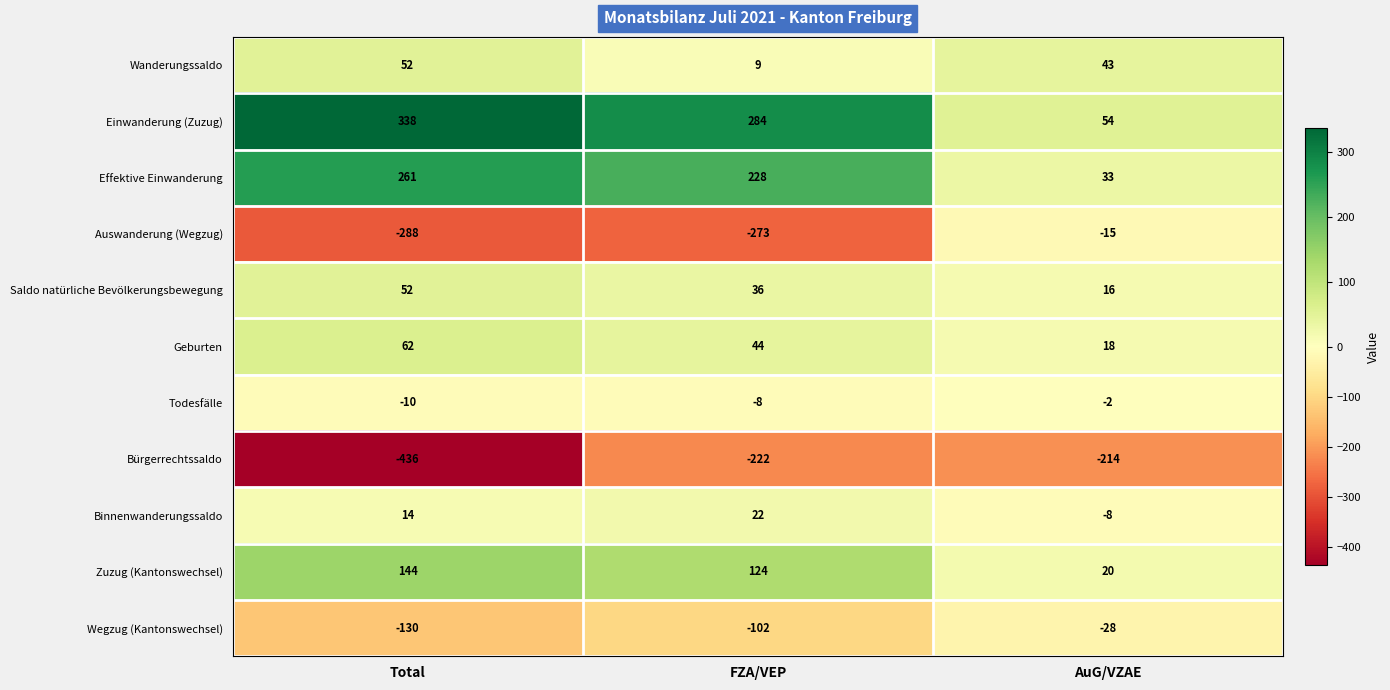

The Geburten series shows 62 at Total. True or false?

True